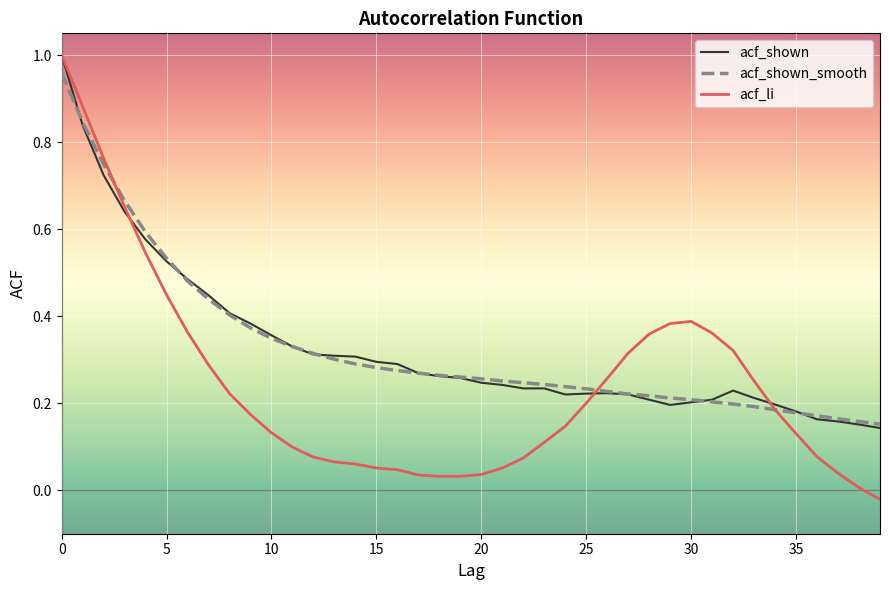

Which series has the largest range (max minus min)?

acf_li